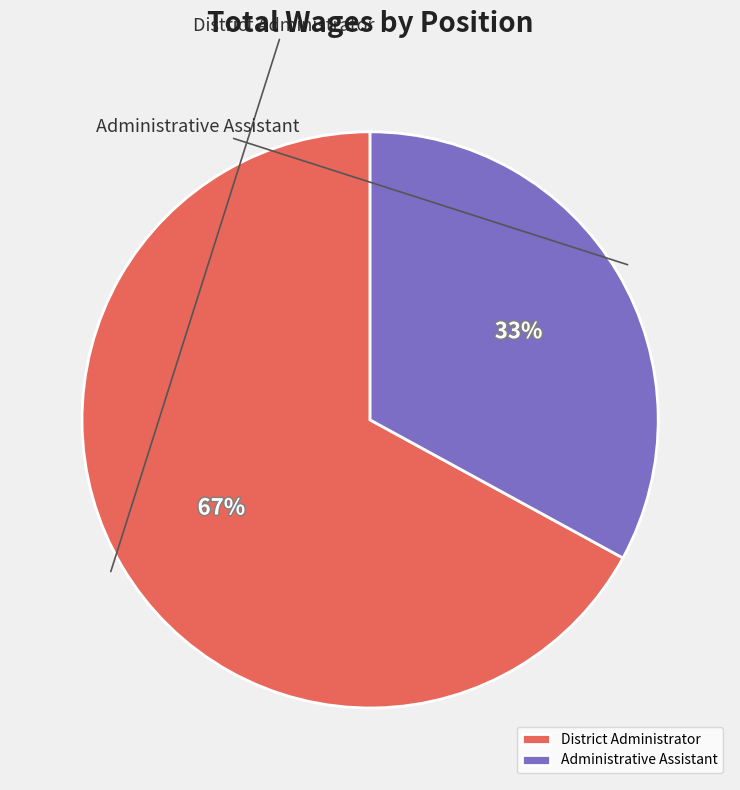

Rank the categories by value from highest to lowest.

District Administrator, Administrative Assistant